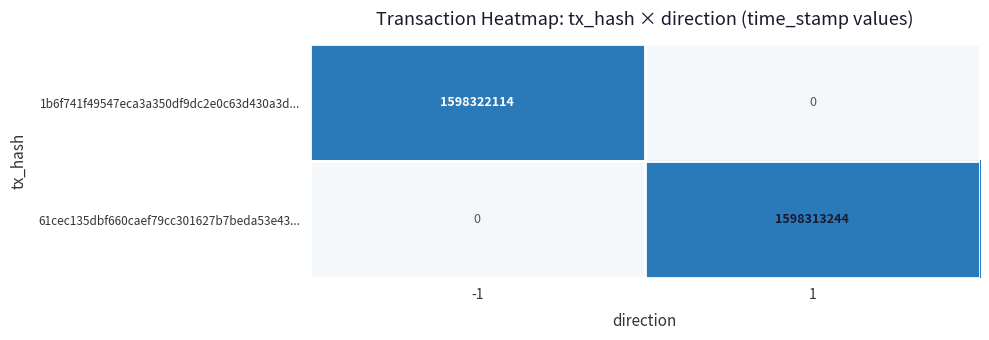

The value of 1b6f741f49547eca3a350df9dc2e0c63d430a3d... at -1 is 1022227336.2. True or false?

False